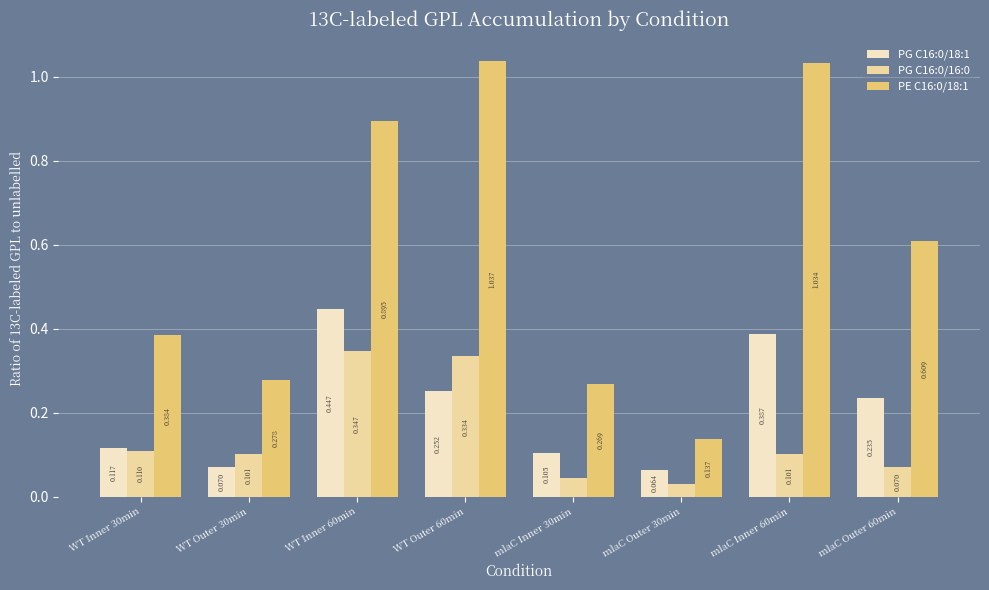

What is the difference between the highest and lowest values at WT Inner 60min?

0.5